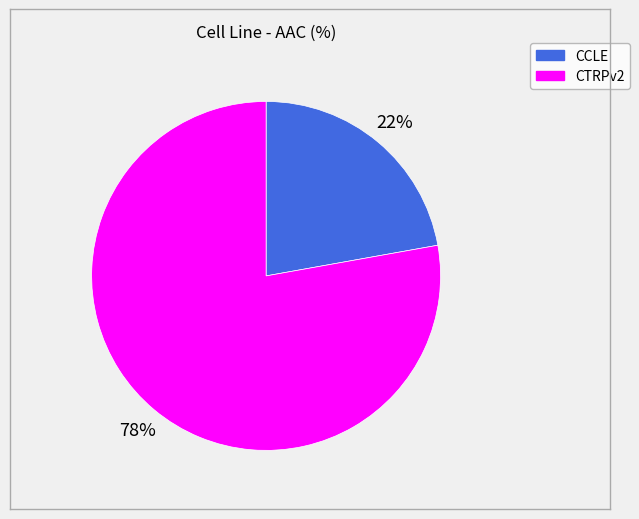

Which category has the smallest portion of the pie?

CCLE